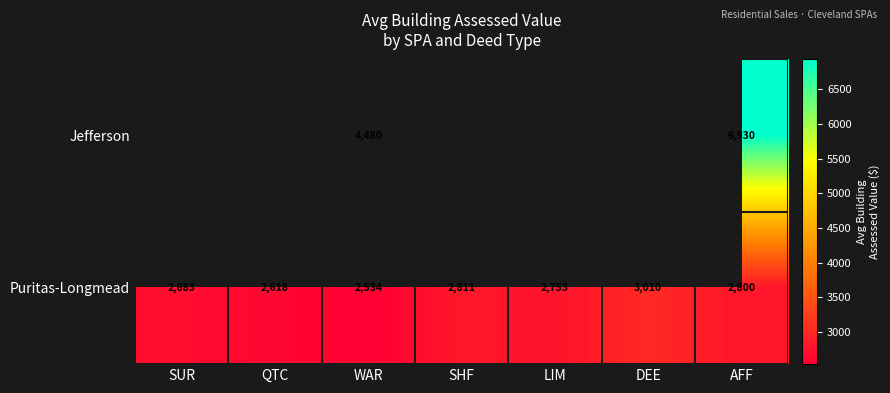

Is the value of Puritas-Longmead at LIM greater than the value of Jefferson at WAR?

No